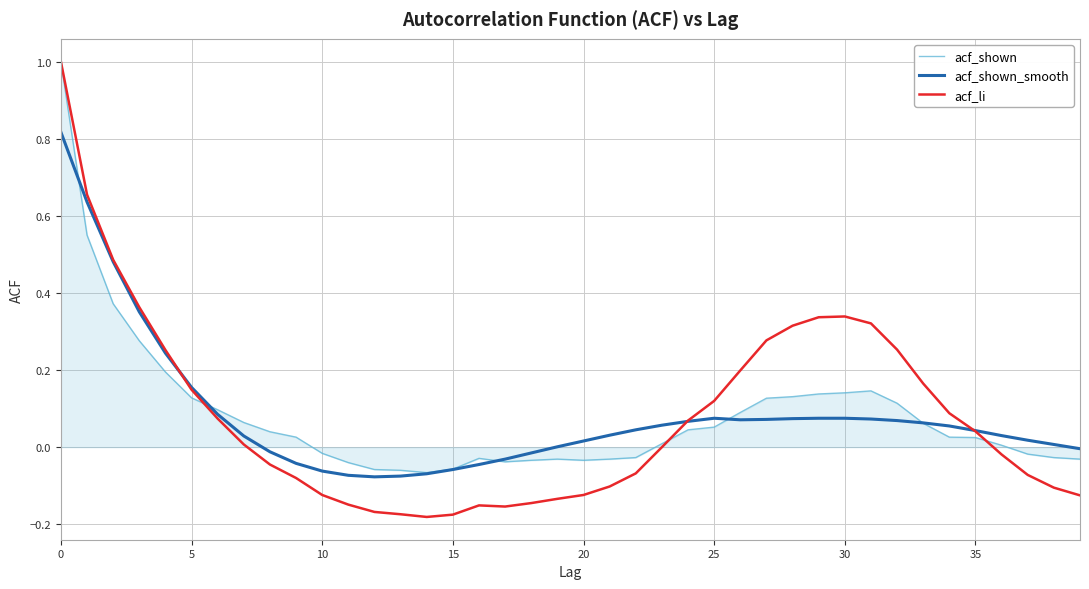

Rank the series by their average value, from highest to lowest.

acf_shown, acf_shown_smooth, acf_li